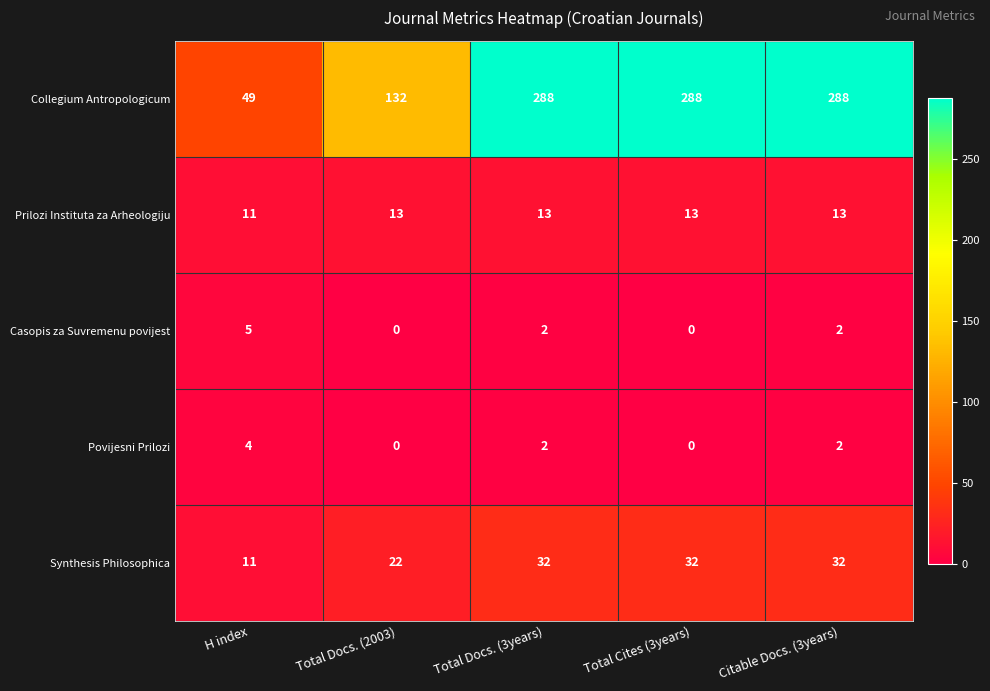

What is the sum of the Povijesni Prilozi values at Total Docs. (2003) and H index?

4